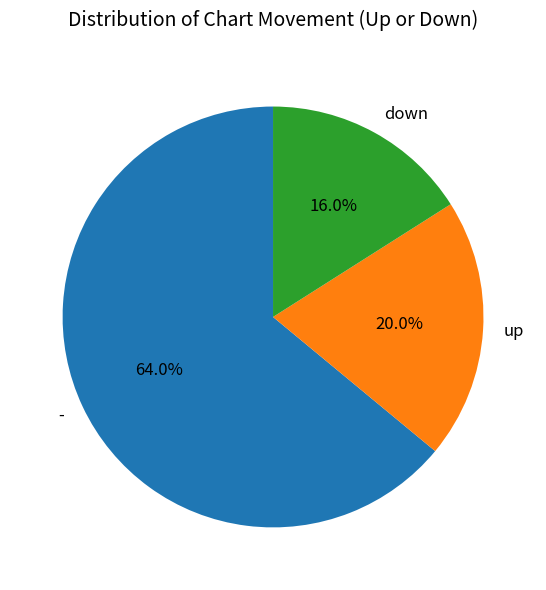

The up slice represents 20% of the pie. True or false?

True